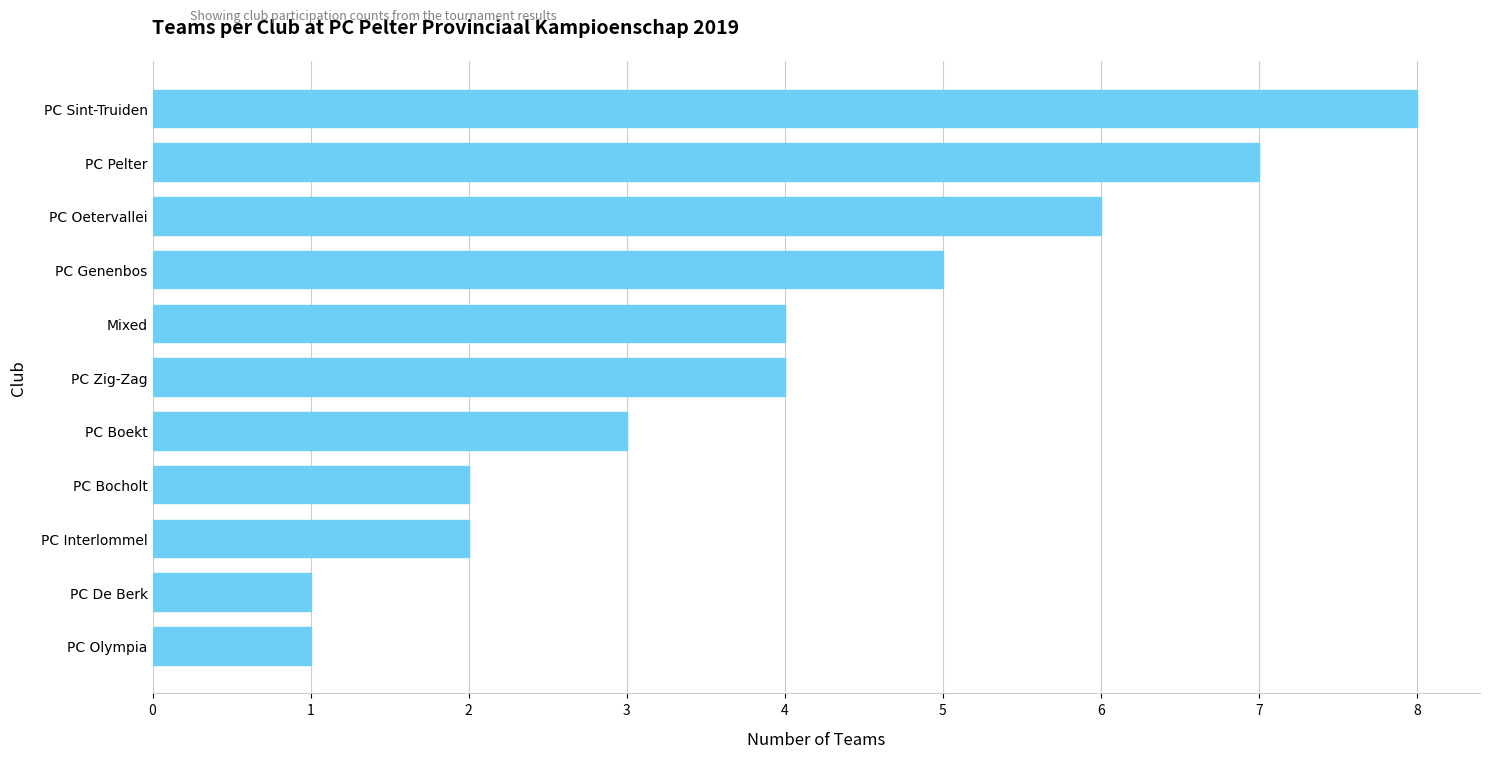

What is the sum of all values?

43